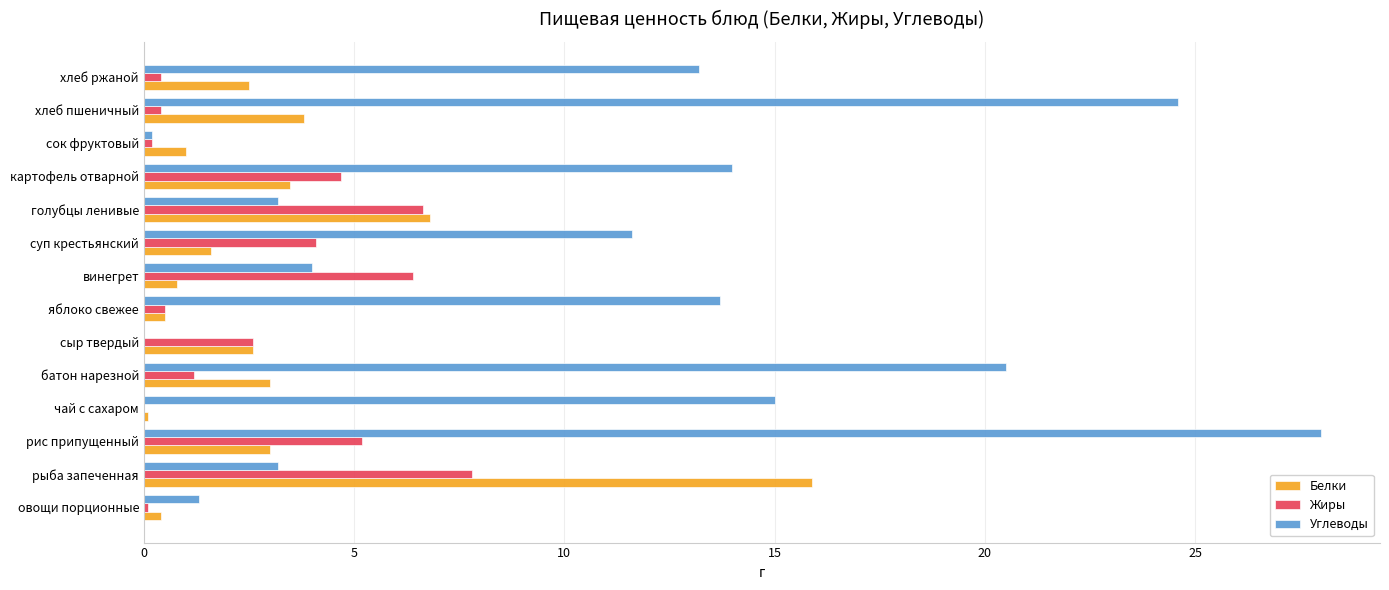

At which category is the sum across all series the highest?

рис припущенный